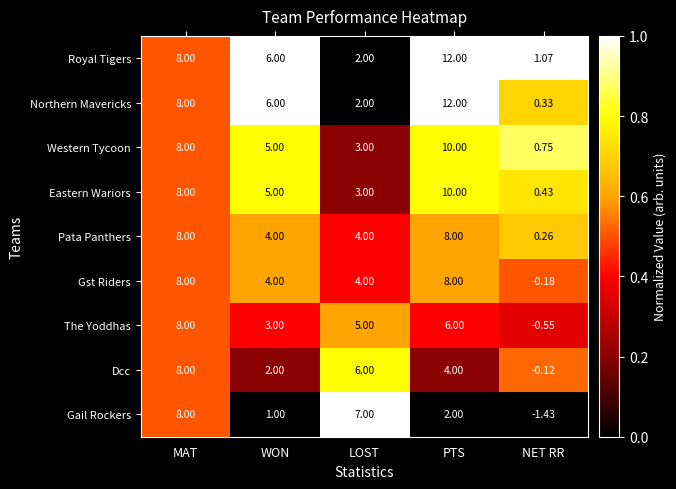

Where does the Pata Panthers series first go above 4?

MAT